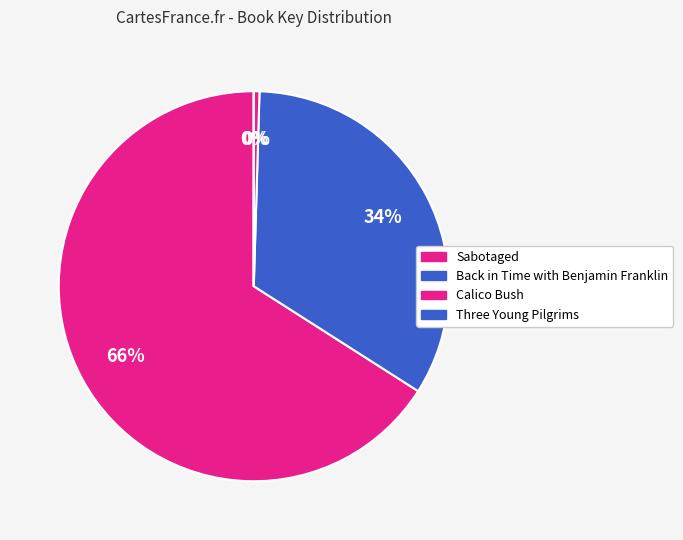

How many segments does this pie chart have?

4